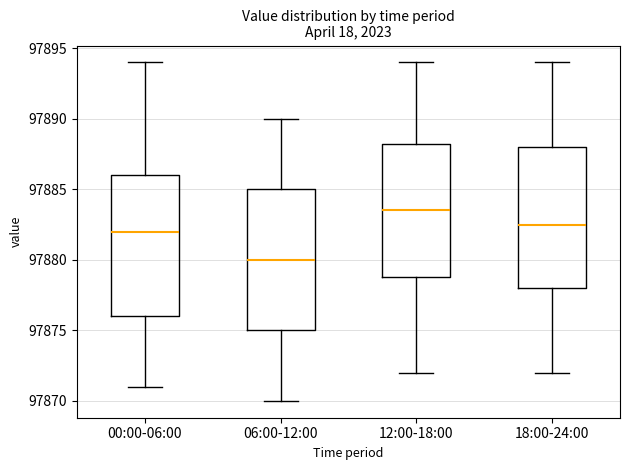

Where is the upper edge of the box for 12:00-18:00 on the y-axis? The values are not printed on the chart, so give them approximately, as read against the axis.

97888.5